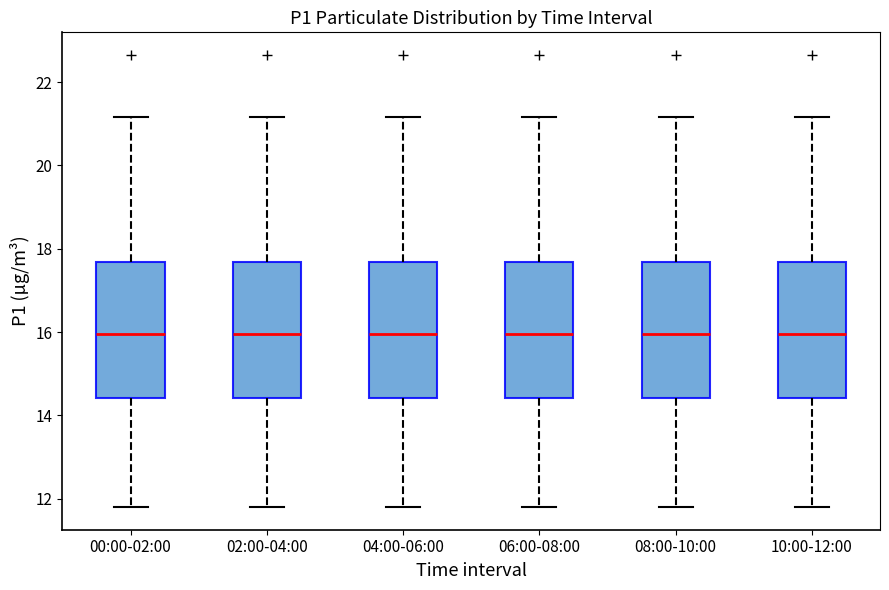

Reading left to right, read every box against the y-axis: the position of its median line, the range the box covers, and the ends of its whiskers. The values are not printed on the chart, so give them approximately, as read against the axis.

00:00-02:00: median 16.0, box 14.4 to 17.6, whiskers 11.8 to 21.2
02:00-04:00: median 16.0, box 14.4 to 17.6, whiskers 11.8 to 21.2
04:00-06:00: median 16.0, box 14.4 to 17.6, whiskers 11.8 to 21.2
06:00-08:00: median 16.0, box 14.4 to 17.6, whiskers 11.8 to 21.2
08:00-10:00: median 16.0, box 14.4 to 17.6, whiskers 11.8 to 21.2
10:00-12:00: median 16.0, box 14.4 to 17.6, whiskers 11.8 to 21.2